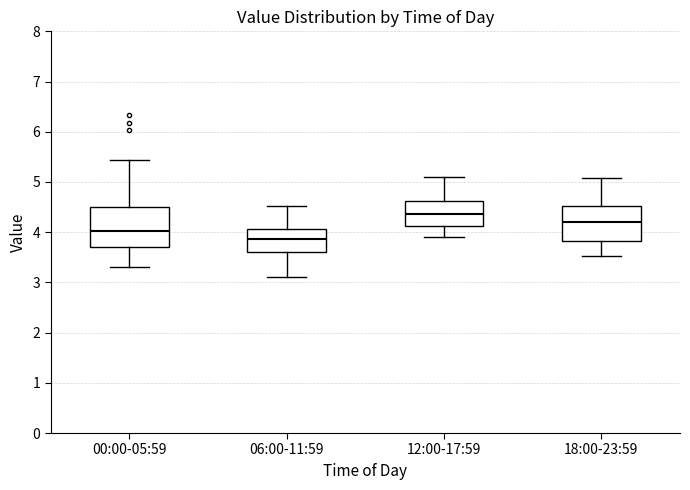

Reading left to right, read every box against the y-axis: the position of its median line, the range the box covers, and the ends of its whiskers. The values are not printed on the chart, so give them approximately, as read against the axis.

00:00-05:59: median 4.0, box 3.7 to 4.5, whiskers 3.3 to 5.4
06:00-11:59: median 3.9, box 3.6 to 4.1, whiskers 3.1 to 4.5
12:00-17:59: median 4.4, box 4.1 to 4.6, whiskers 3.9 to 5.1
18:00-23:59: median 4.2, box 3.8 to 4.5, whiskers 3.5 to 5.1